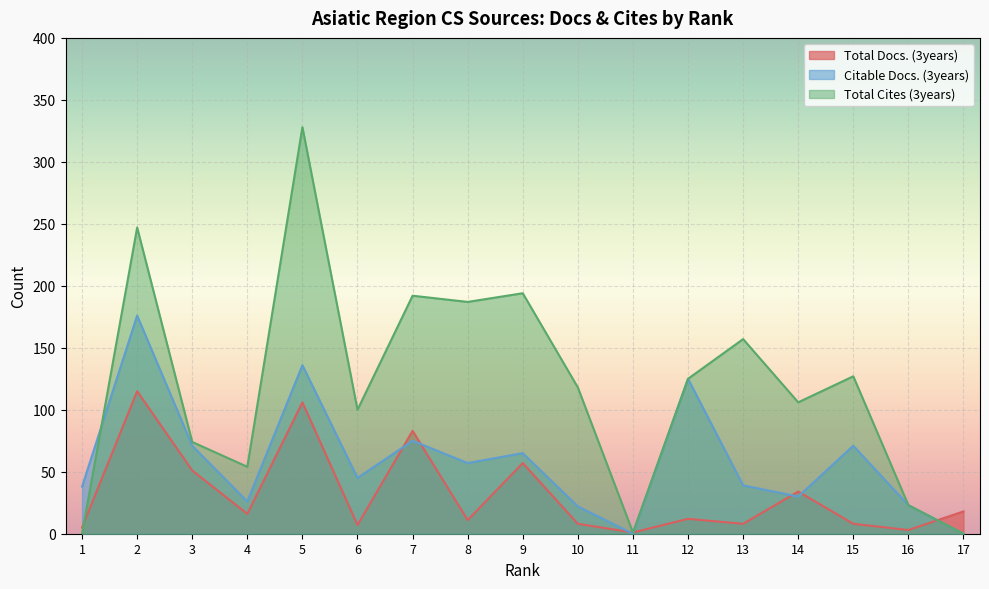

Which category has the highest value across all series?

5